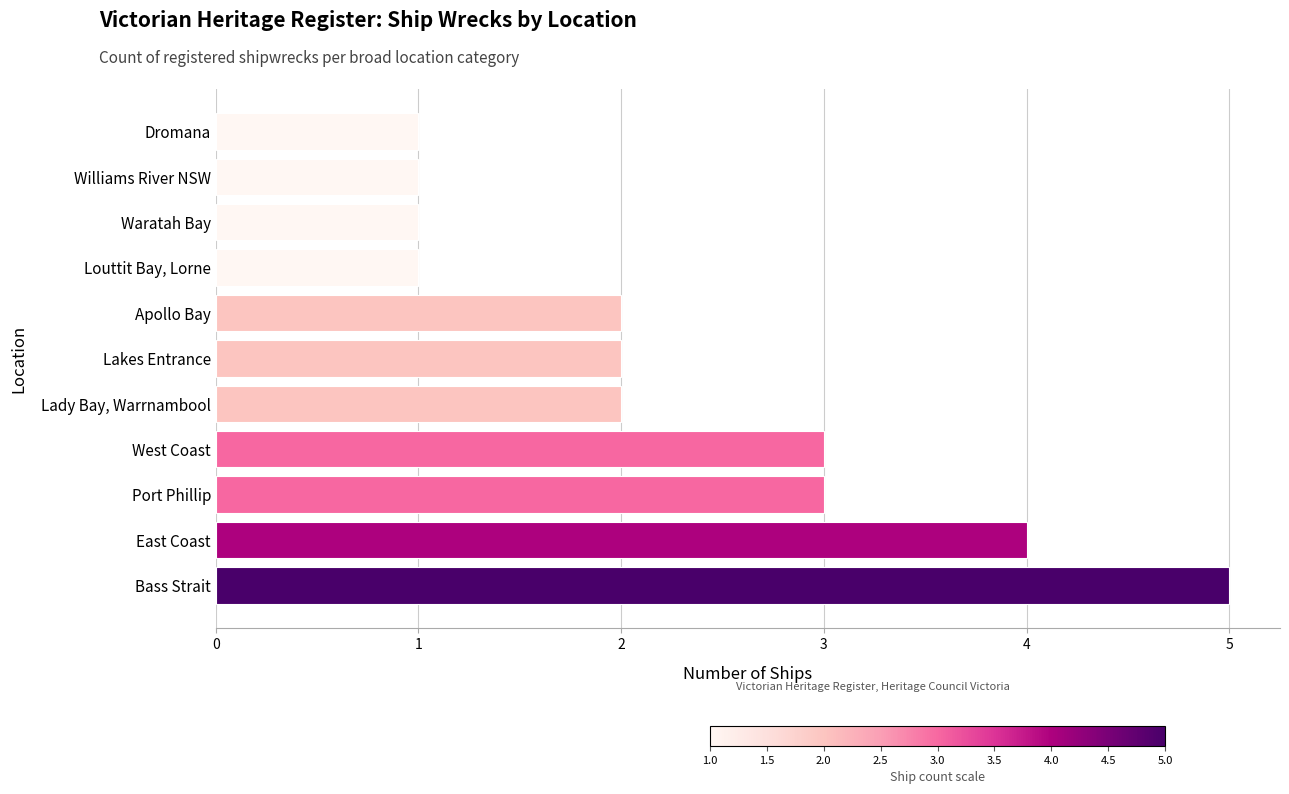

Does the chart contain stacked bars?

No